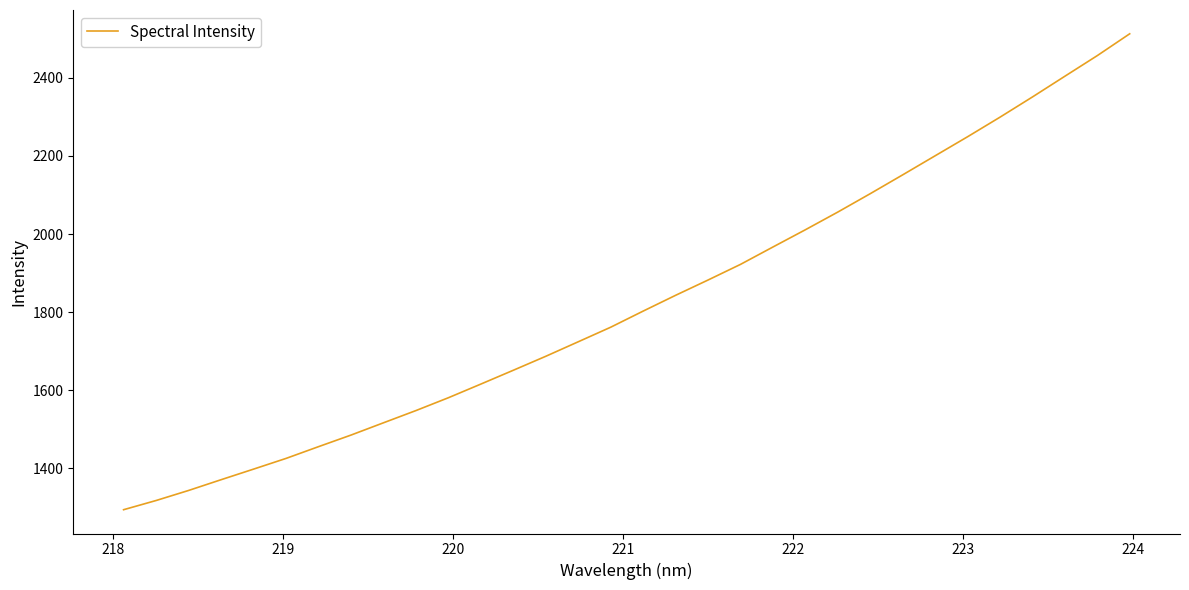

What is the difference between the maximum and minimum values?

1219.5